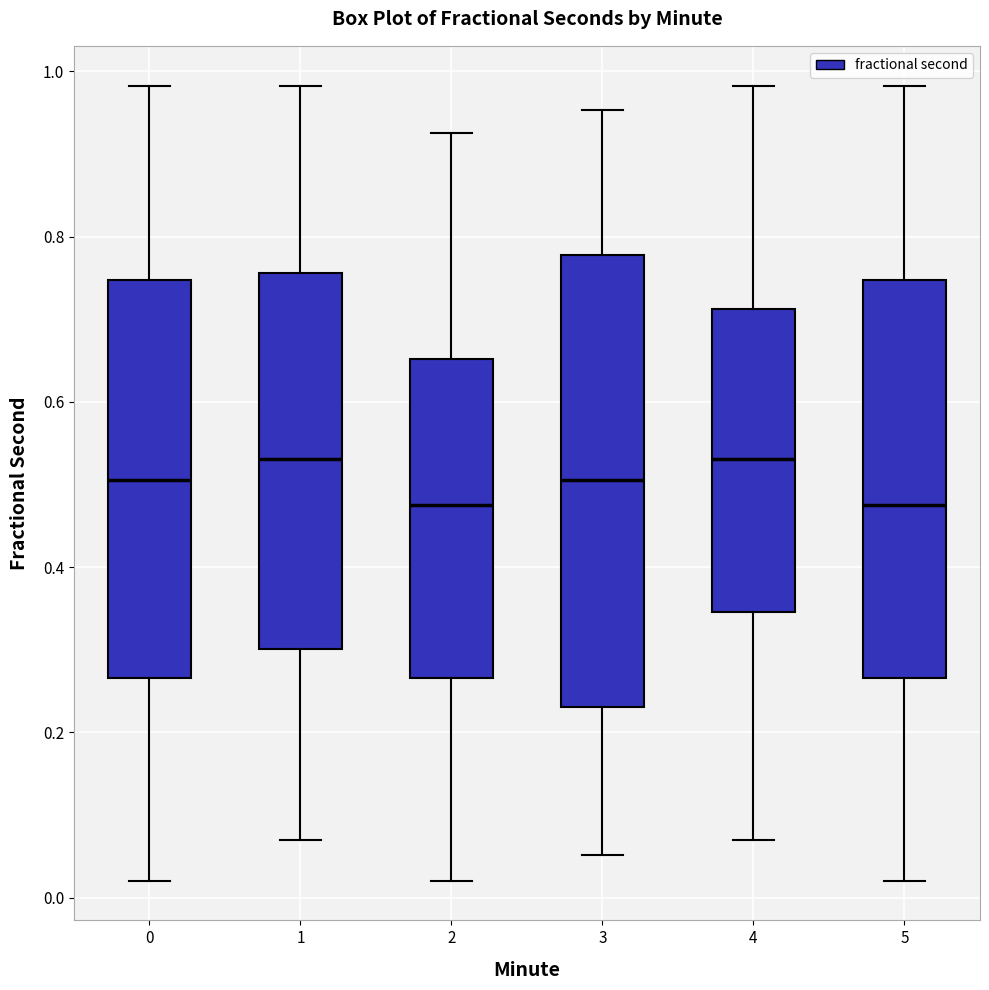

Where does the lower whisker of the box at x = 5 end on the y-axis? The values are not printed on the chart, so give them approximately, as read against the axis.

0.02